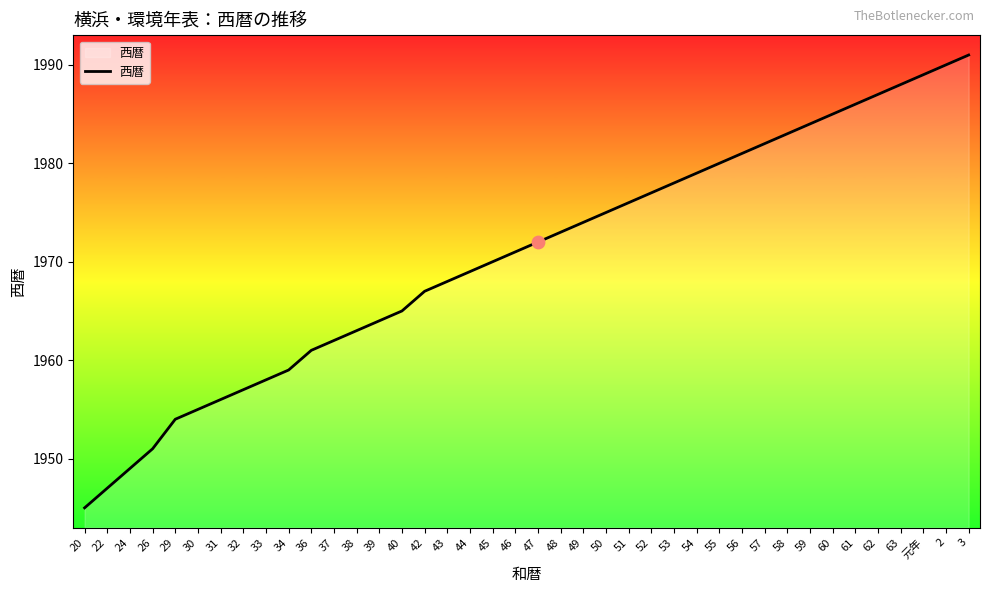

Which has a higher value, 3 or 60?

3